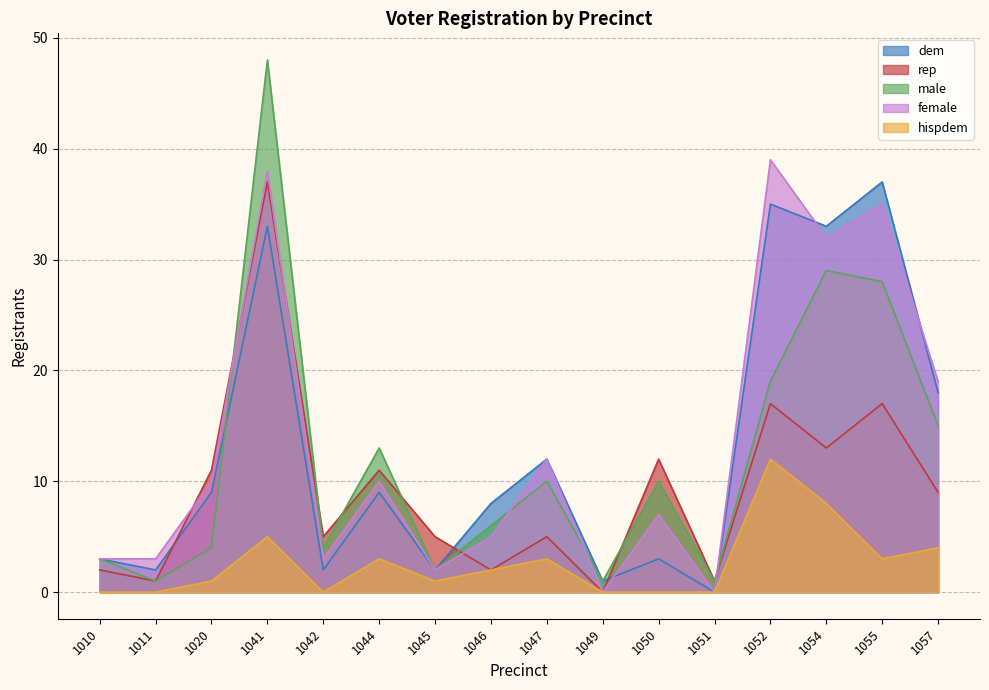

At which label does hispdem first exceed 2?

1041